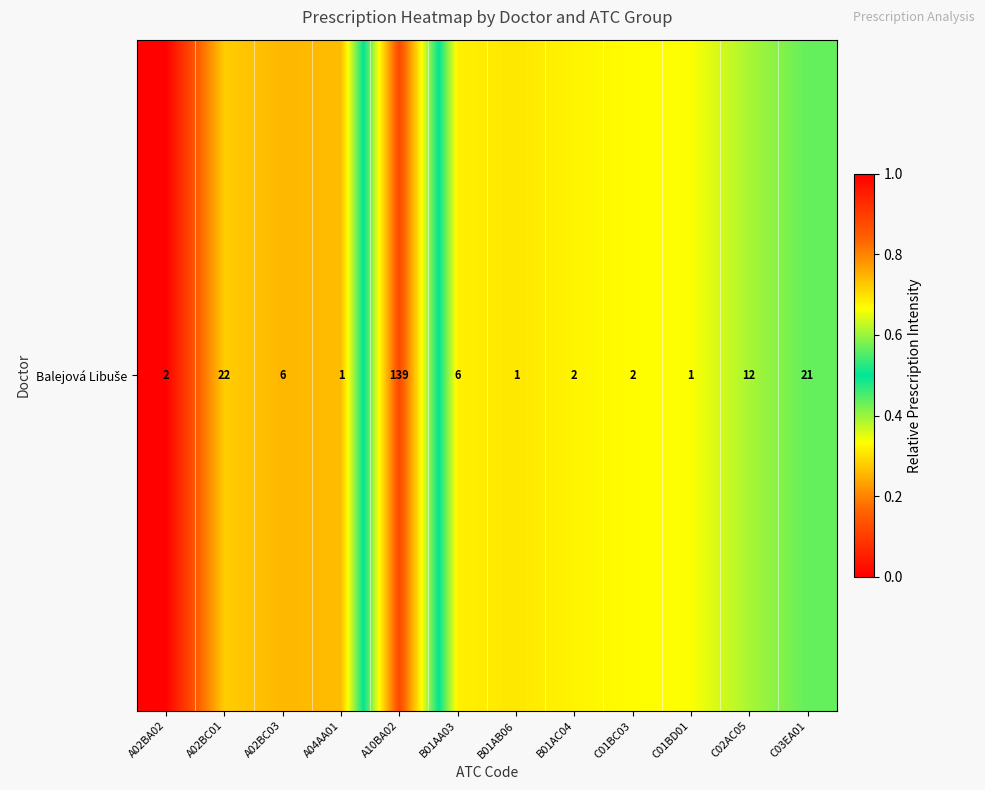

What is the maximum value shown in the chart?

0.9